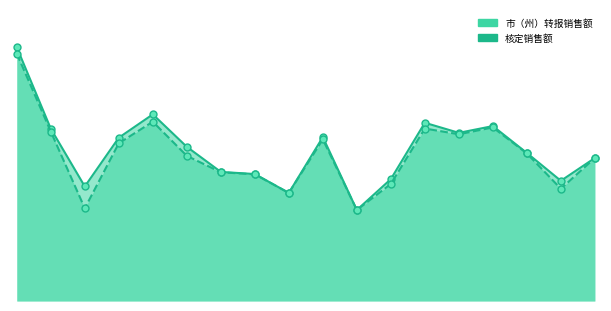

Reading right to left, transcribe all the data shown in this chart.

市（州）转报销售额: 6.7	5.7	7.0	8.2	7.9	8.4	5.7	4.3	7.7	5.1	6.0	6.1	7.2	8.8	7.7	5.4	8.1	11.9
核定销售额: 6.7	5.3	6.9	8.2	7.8	8.1	5.5	4.3	7.6	5.1	6.0	6.1	6.8	8.4	7.4	4.4	8.0	11.6